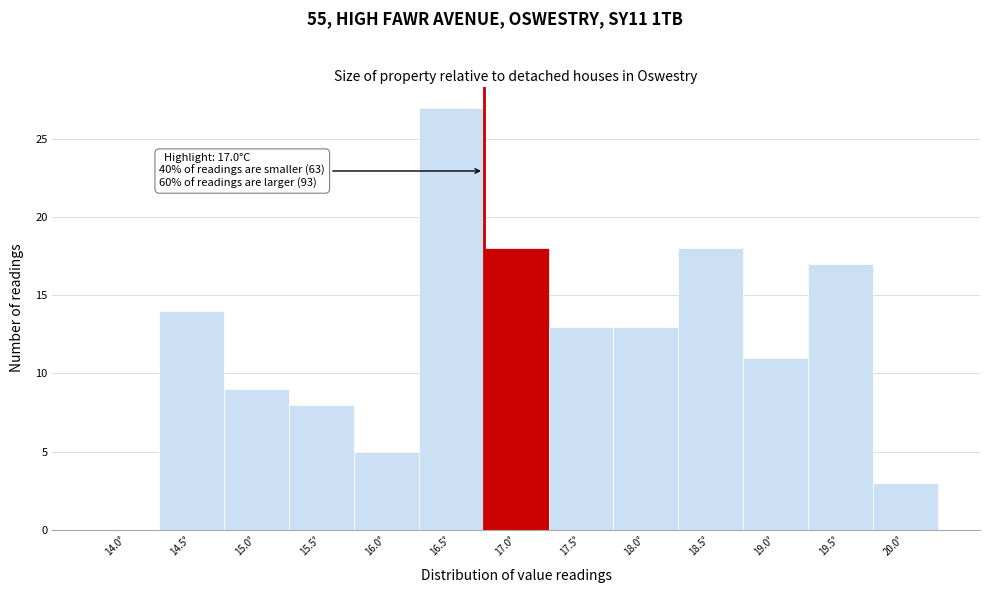

Reading left to right, list all the values displayed in this chart.

14.0°=0	14.5°=14	15.0°=9	15.5°=8	16.0°=5	16.5°=27	17.0°=18	17.5°=13	18.0°=13	18.5°=18	19.0°=11	19.5°=17	20.0°=3